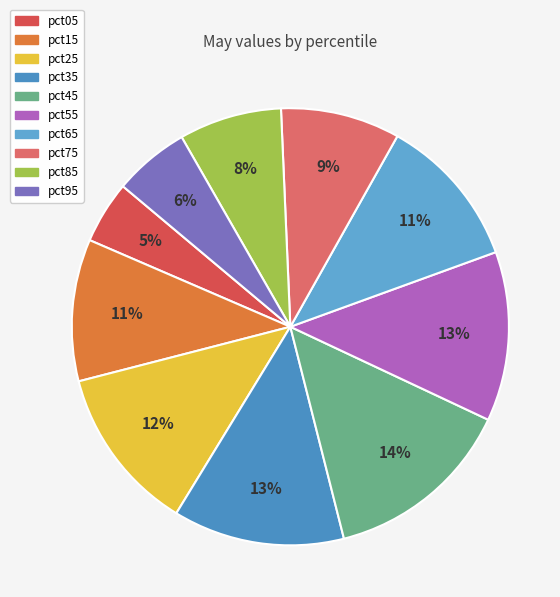

Is pct75 the majority of the pie?

No